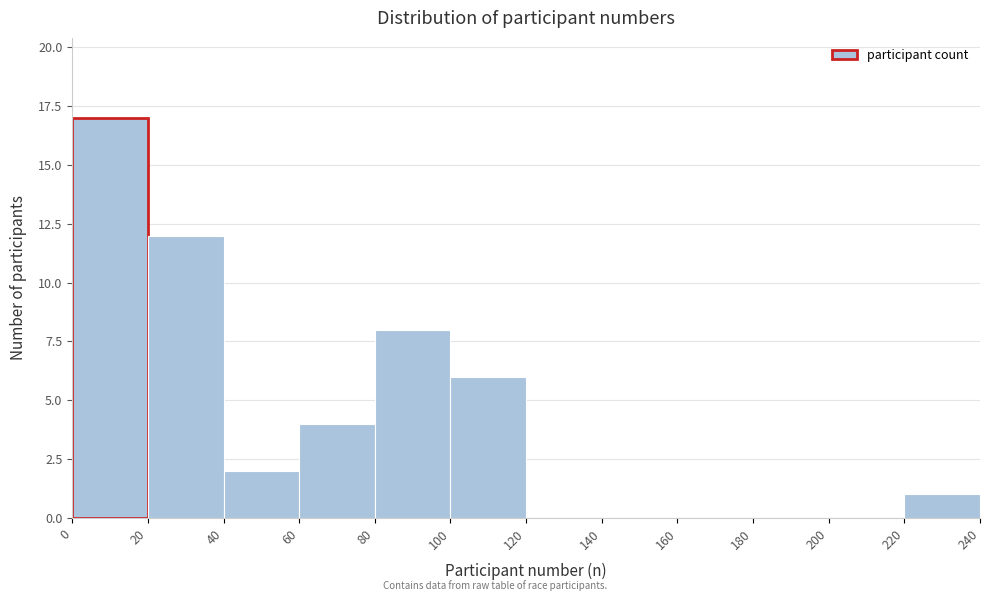

Reading left to right, transcribe this chart: for each bar, give the range it covers on the x-axis and its height. The values are not printed on the chart, so give them approximately, as read against the axis.

0 to 20: 17
20 to 40: 12
40 to 60: 2
60 to 80: 4
80 to 100: 8
100 to 120: 6
120 to 140: 0
140 to 160: 0
160 to 180: 0
180 to 200: 0
200 to 220: 0
220 to 240: 1